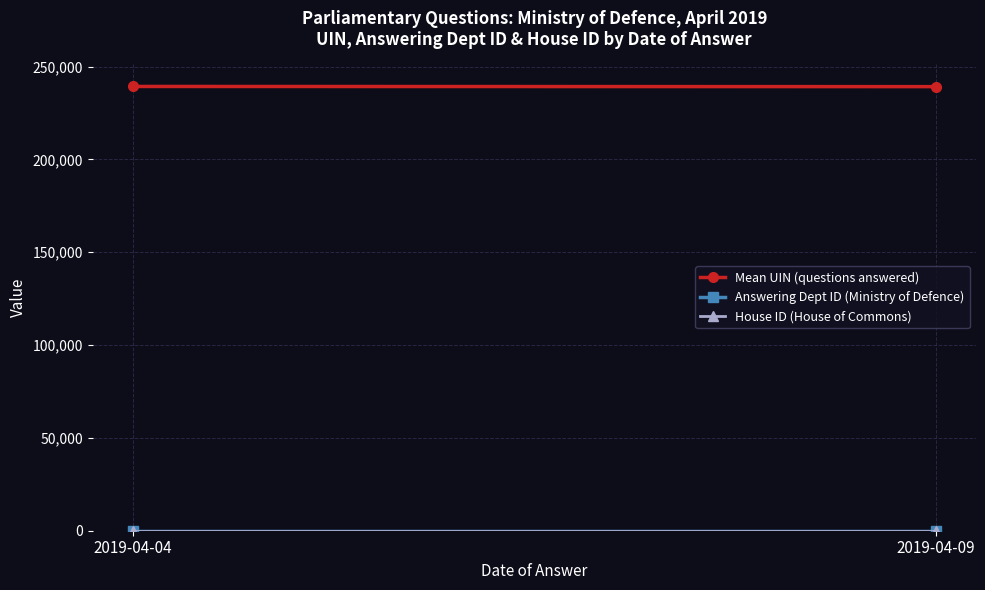

What is the value of the Mean UIN (questions answered) point at the 2nd from the left?

239232